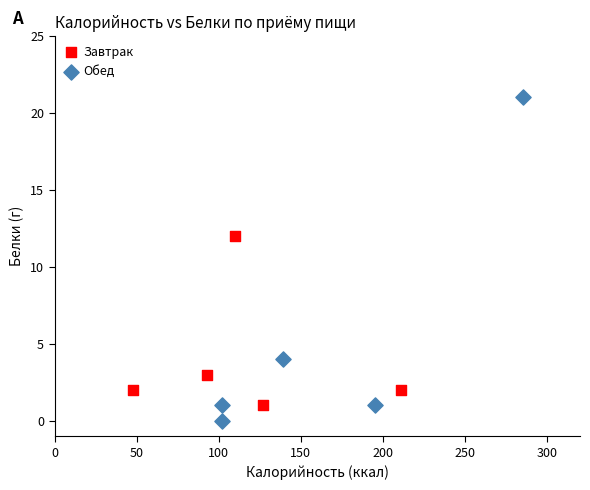

Which series has the widest spread of Y values?

Обед